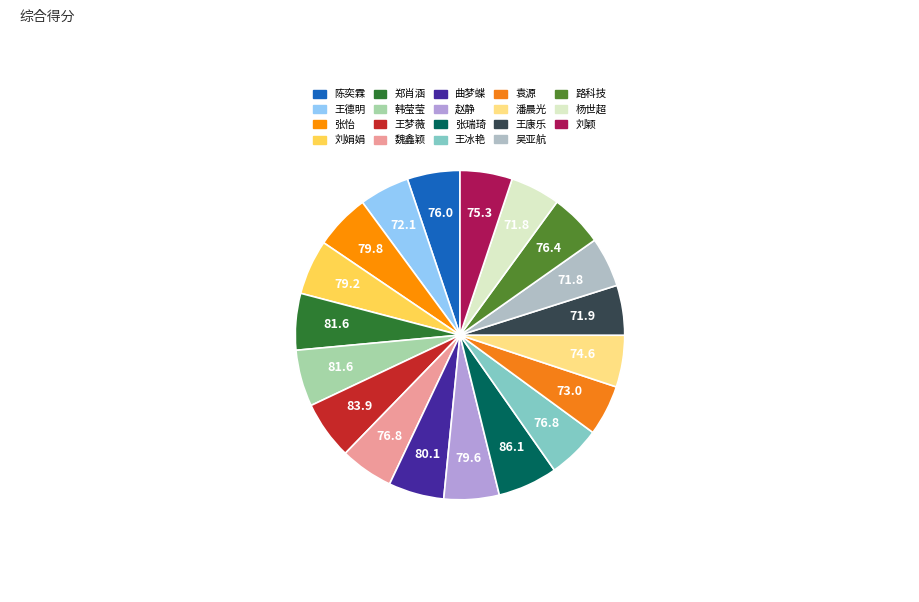

How many segments does this pie chart have?

19